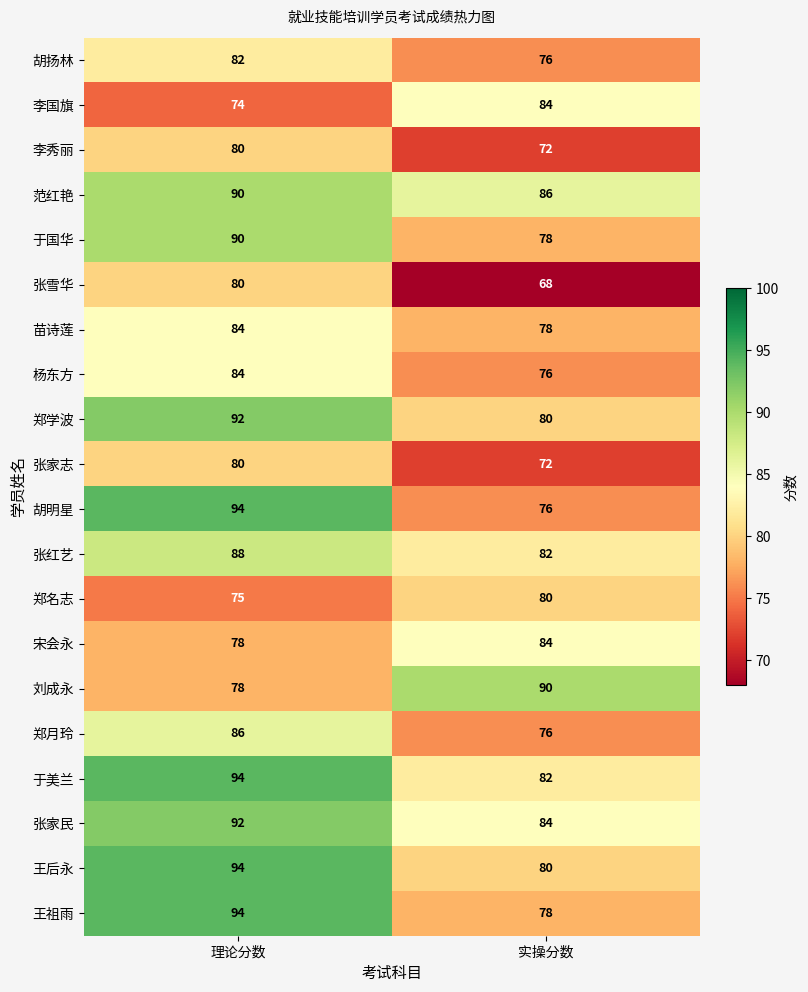

The 杨东方 series shows 84 at 理论分数. True or false?

True